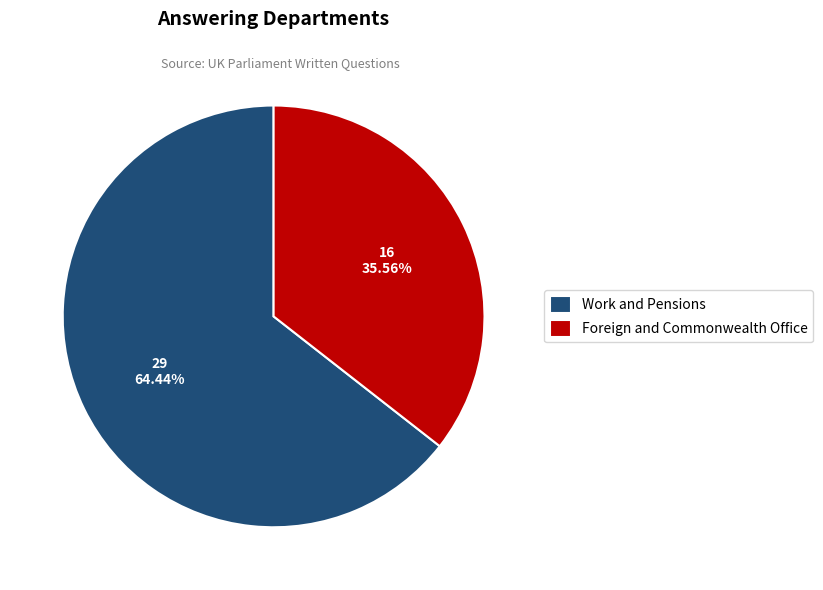

To the nearest percent, what is the average slice percentage?

50%